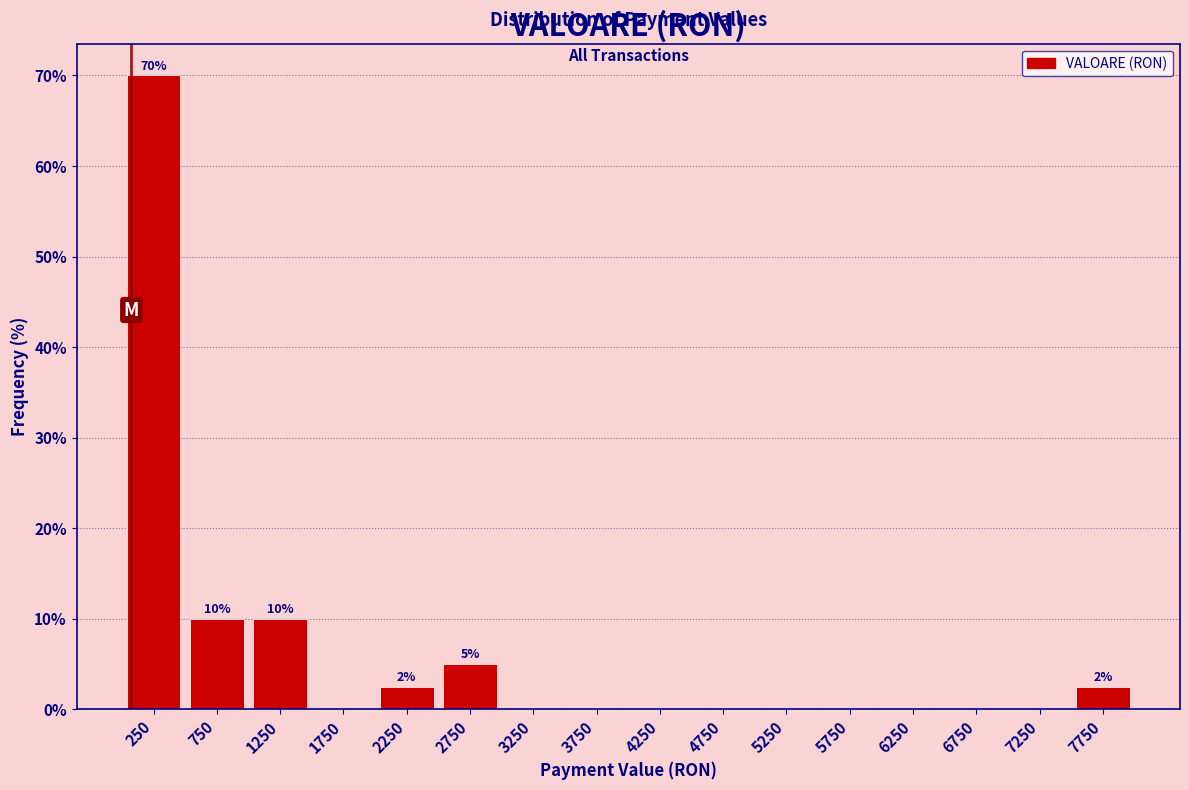

Over which range of the x-axis is the bar tallest?

0 to 500